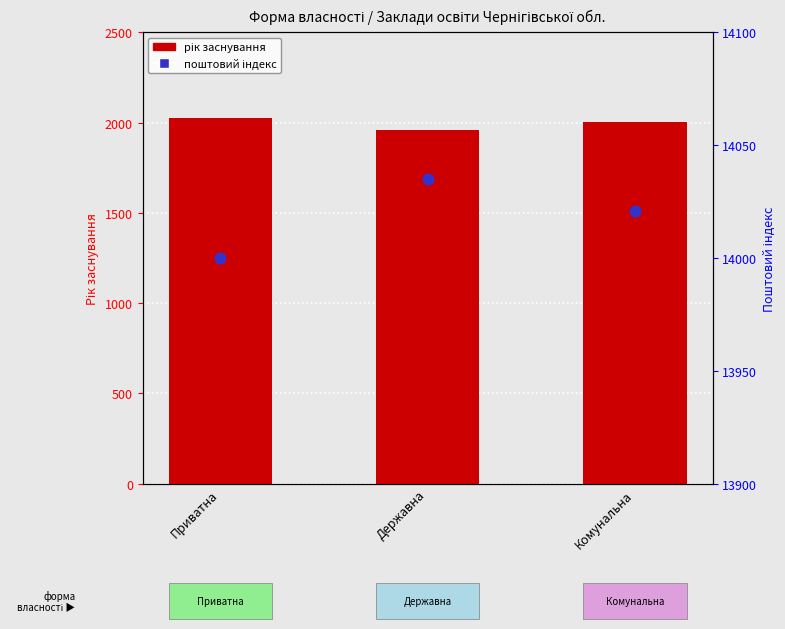

Which series has the largest total across all categories?

Поштовий індекс